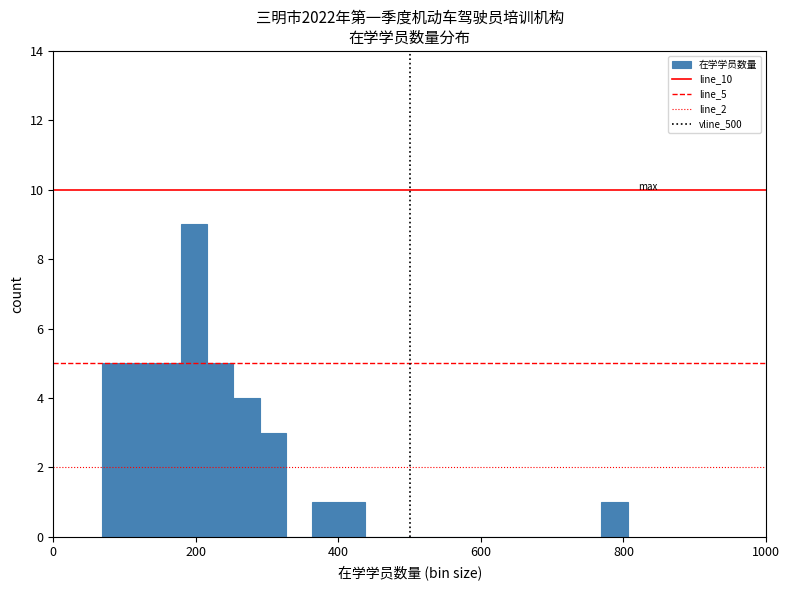

Around what value on the x-axis is the tallest bar? Give the approximate position of its centre, as read against the axis.

200